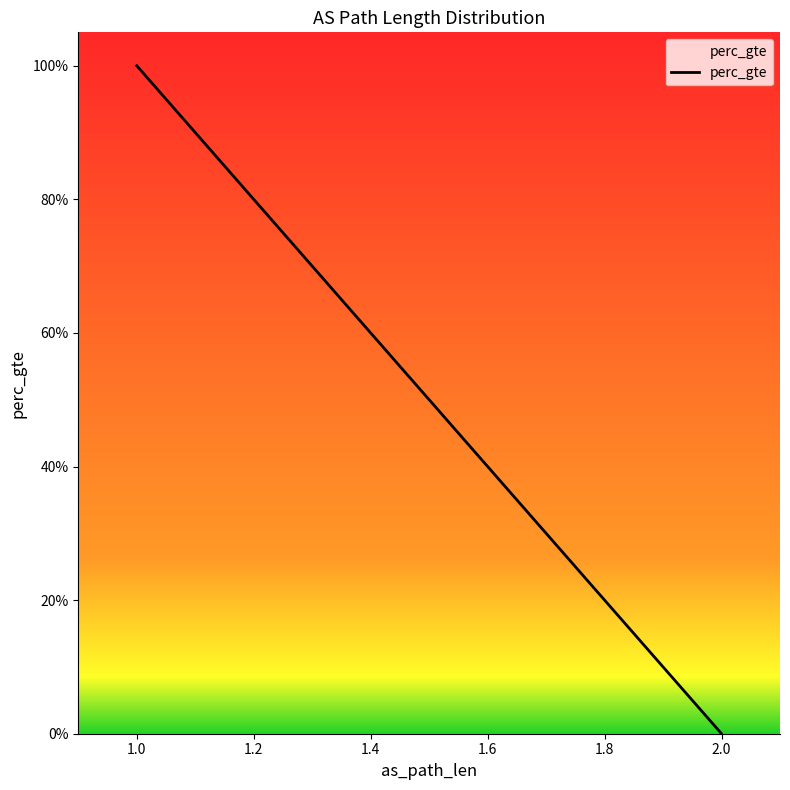

True or false: the data shows 0.0 at 2.

True